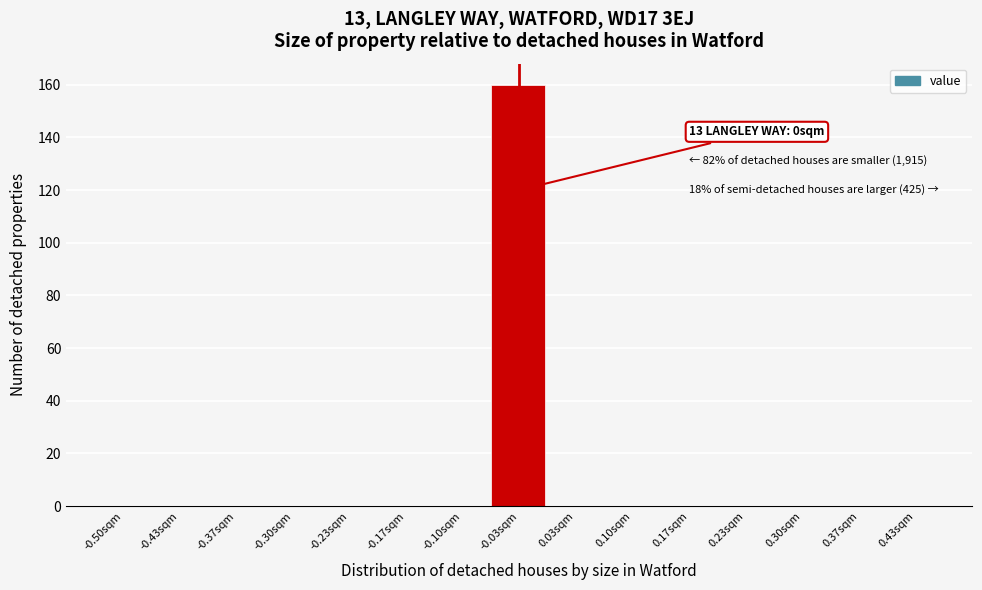

Reading left to right, list all the values displayed in this chart.

-0.50sqm=0	-0.43sqm=0	-0.37sqm=0	-0.30sqm=0	-0.23sqm=0	-0.17sqm=0	-0.10sqm=0	-0.03sqm=160	0.03sqm=0	0.10sqm=0	0.17sqm=0	0.23sqm=0	0.30sqm=0	0.37sqm=0	0.43sqm=0